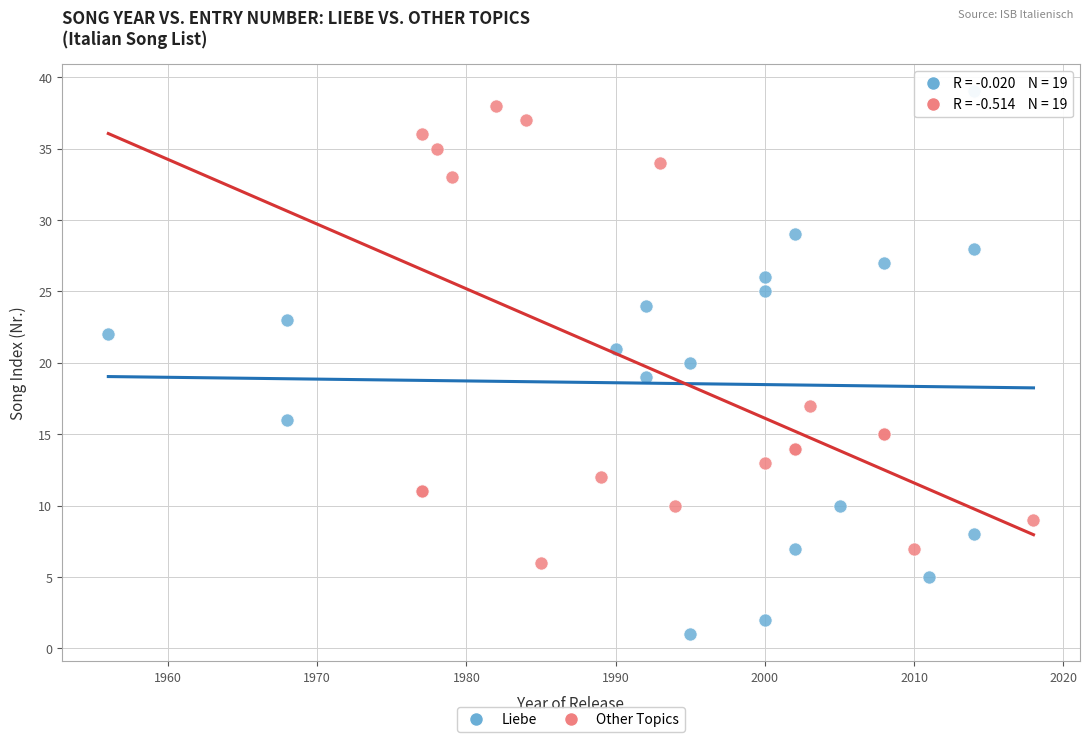

Which series reaches the minimum Y coordinate?

Liebe